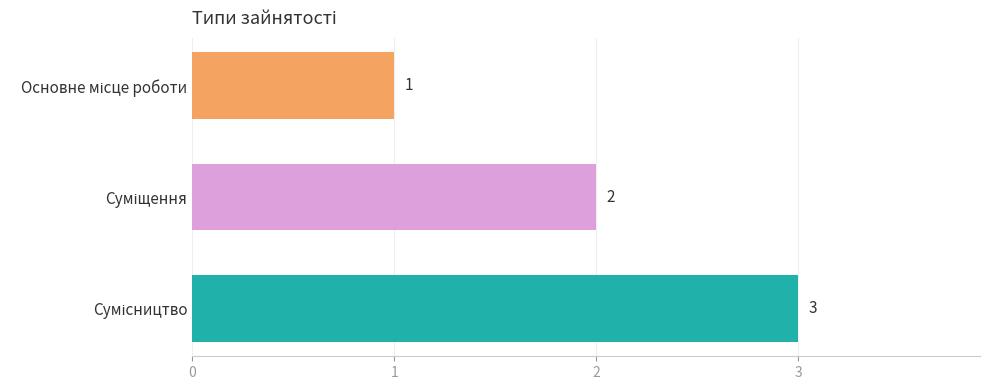

What is the difference between the second highest and minimum values?

1